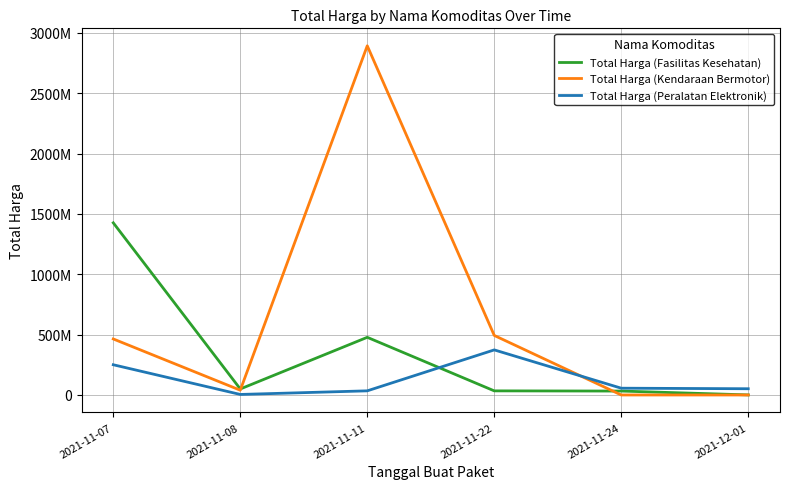

What are all the series names shown in the legend?

Total Harga (Fasilitas Kesehatan), Total Harga (Kendaraan Bermotor), Total Harga (Peralatan Elektronik)